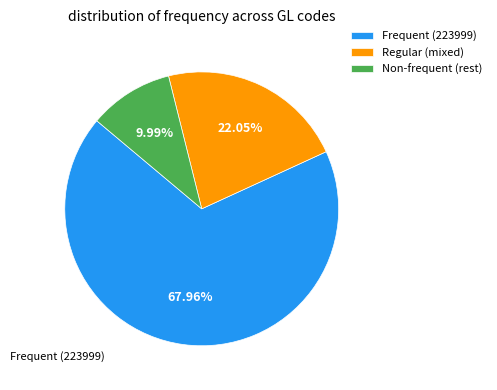

Rank the categories by value from lowest to highest.

Non-frequent (rest), Regular (mixed), Frequent (223999)